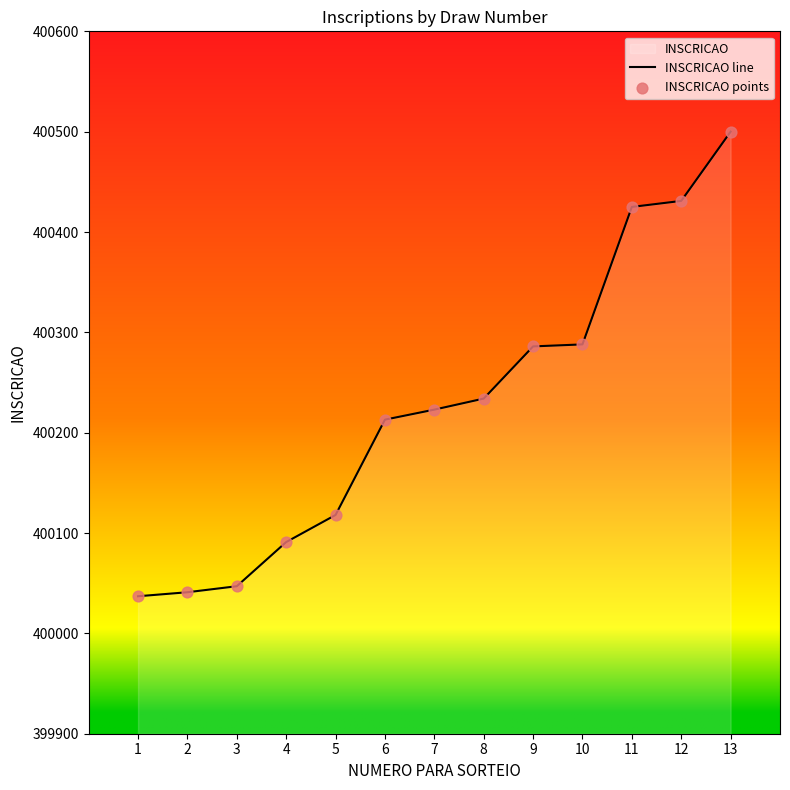

Which series contains the highest Y value?

INSCRICAO line